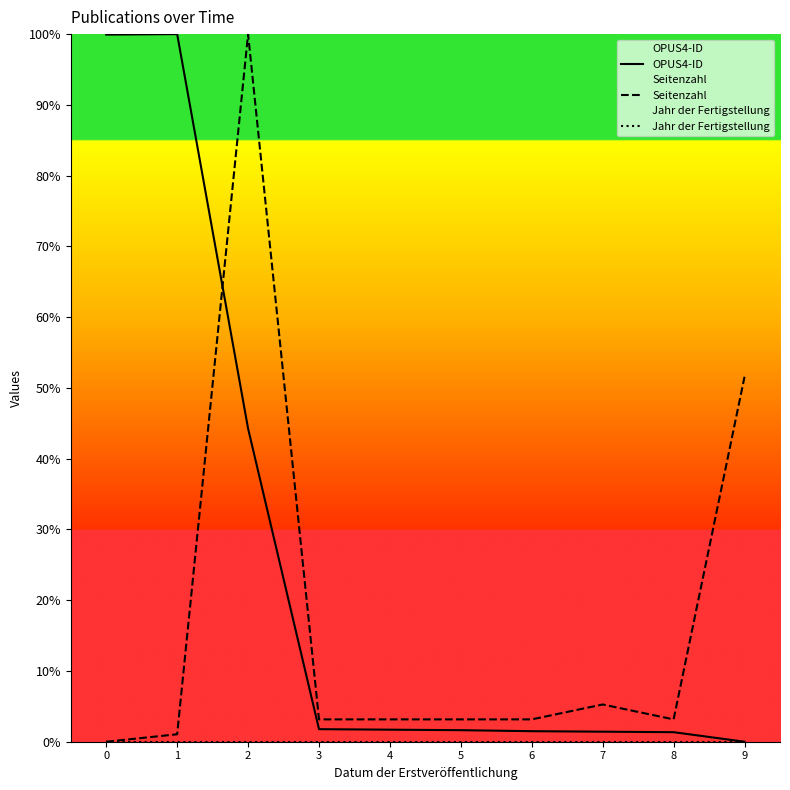

True or false: Jahr der Fertigstellung has more than 1 points higher than both neighbors.

False